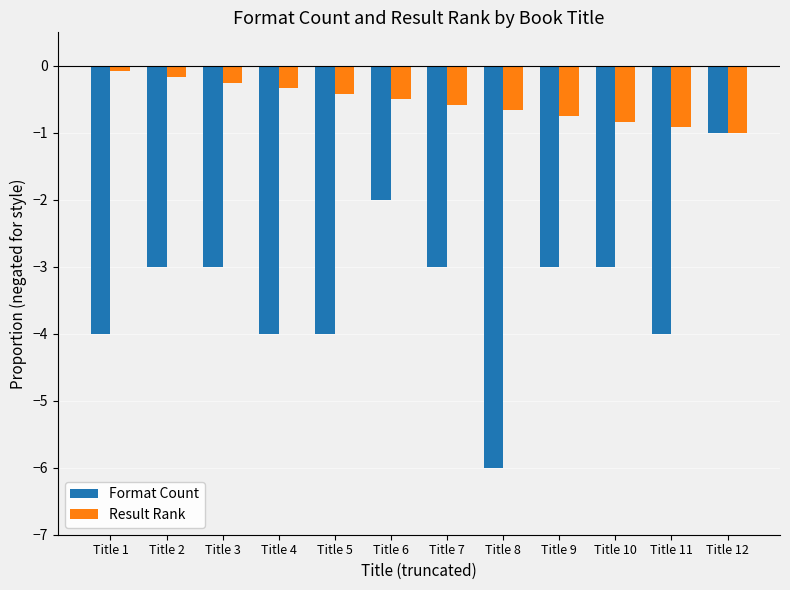

Rank the series by their maximum value, from lowest to highest.

Format Count, Result Rank